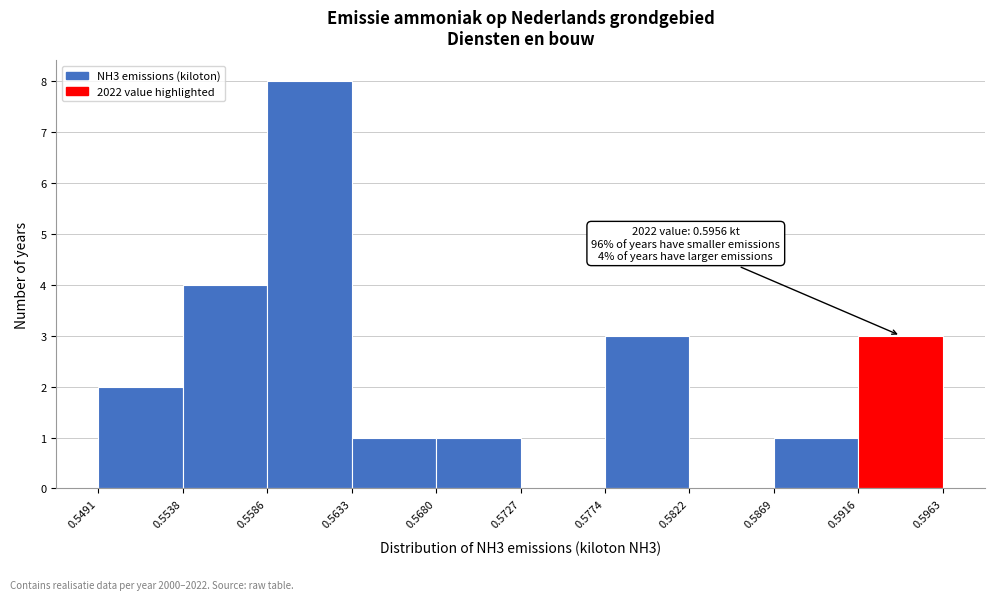

Over which range of the x-axis is the bar tallest?

0.5586 to 0.5633